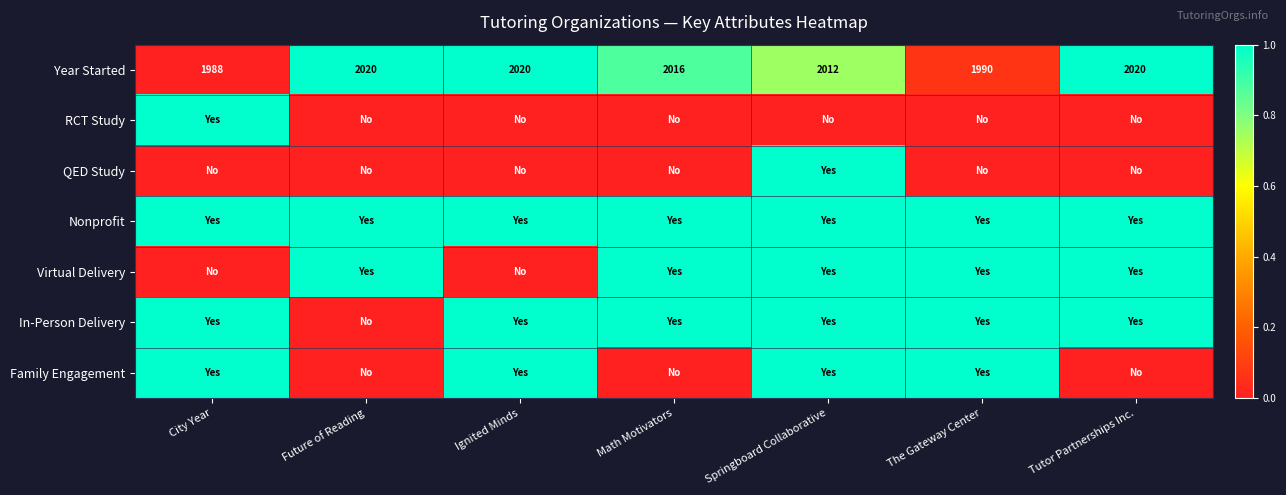

How many series are shown in this chart?

7